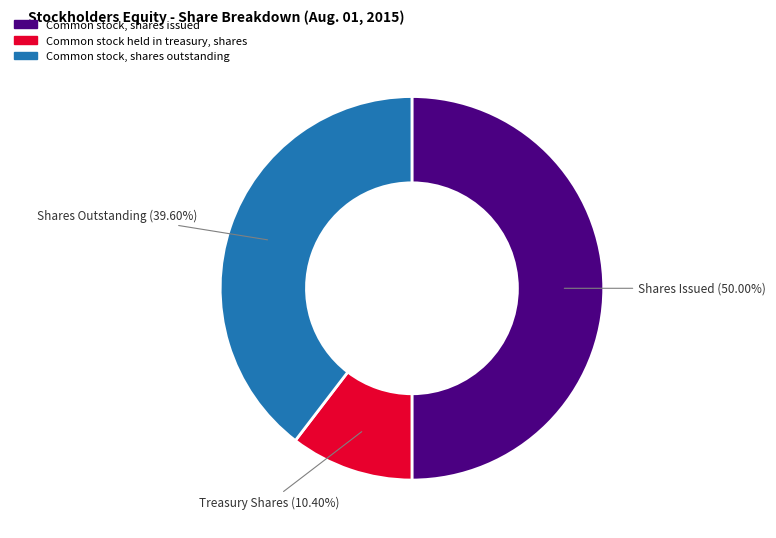

Approximately how many times larger is the value at Common stock, shares outstanding compared to Common stock held in treasury, shares?

3.8